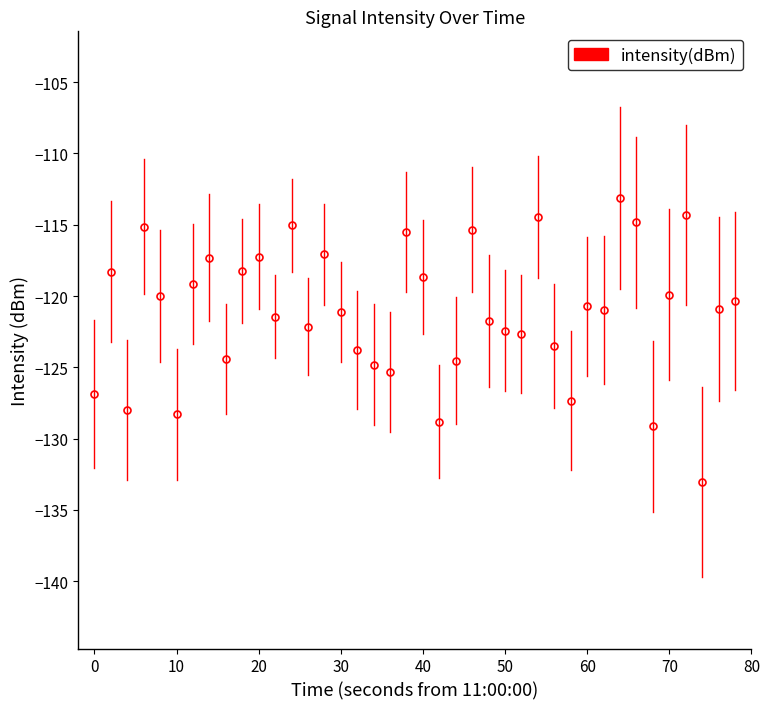

What is the minimum value shown in the chart?

-133.0